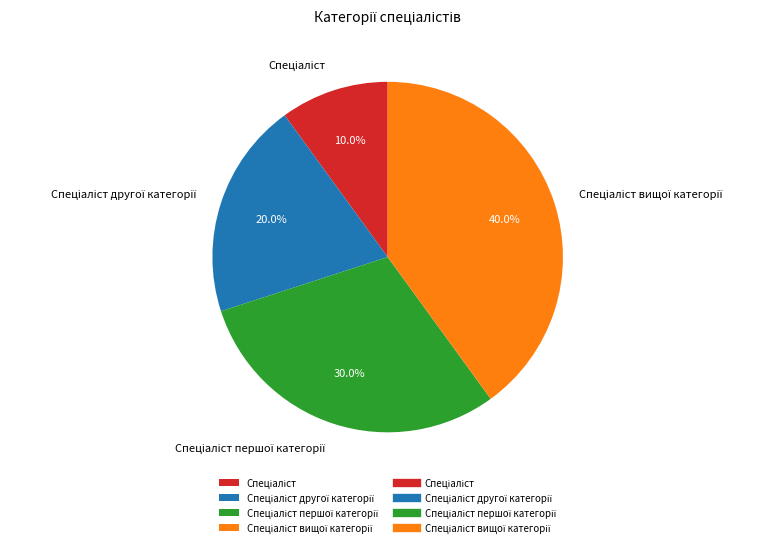

How many slices are in this pie chart?

4